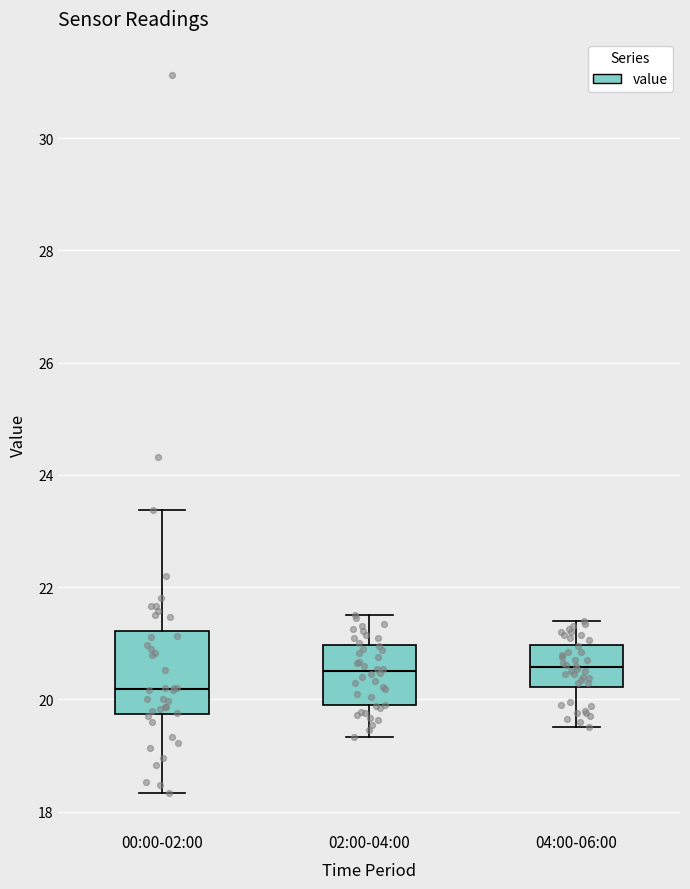

Where is the upper edge of the box for 00:00-02:00 on the y-axis? The values are not printed on the chart, so give them approximately, as read against the axis.

21.2